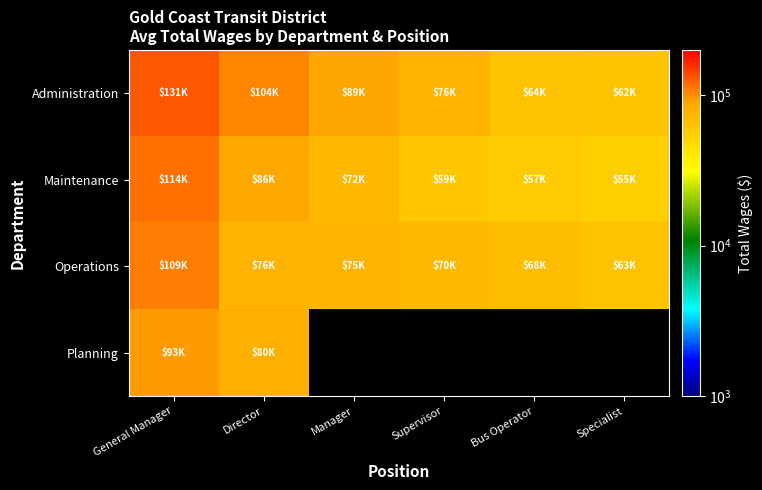

Rank the series by their maximum value, from highest to lowest.

Administration, Maintenance, Operations, Planning